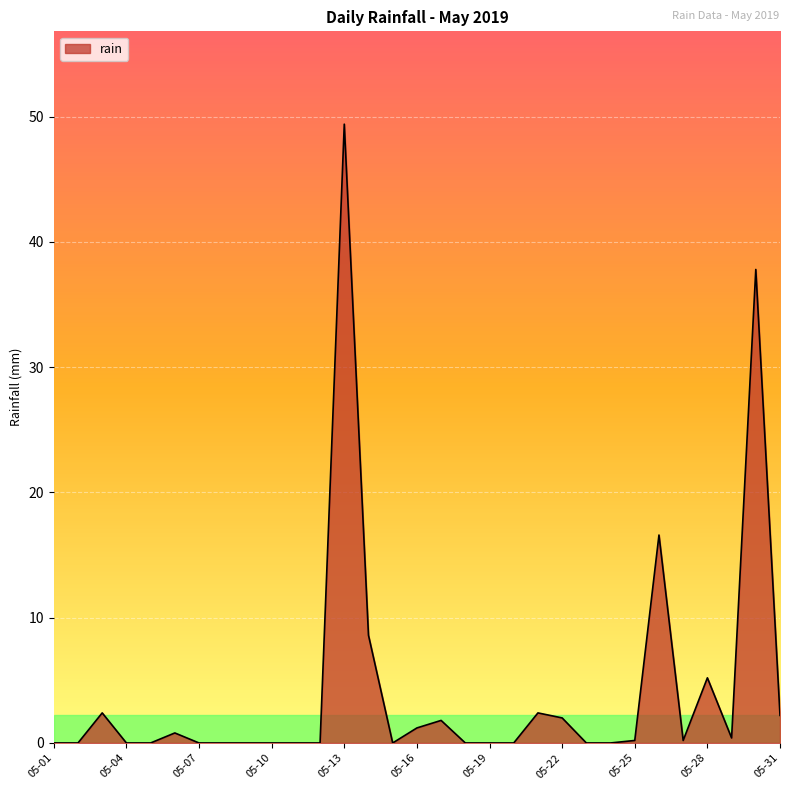

What is the greatest value displayed?

49.4